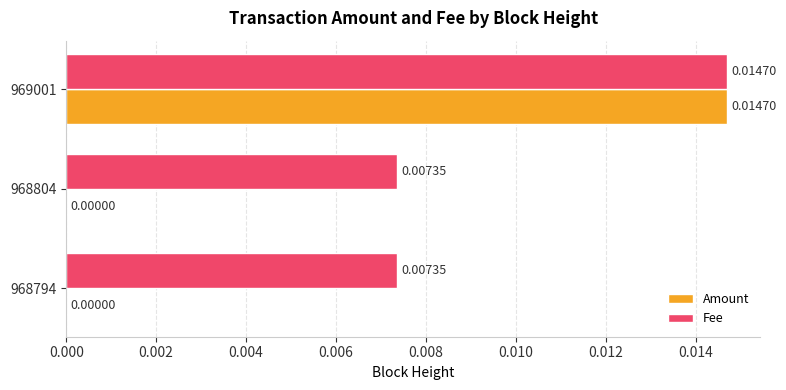

Which series has the largest total across all categories?

Fee